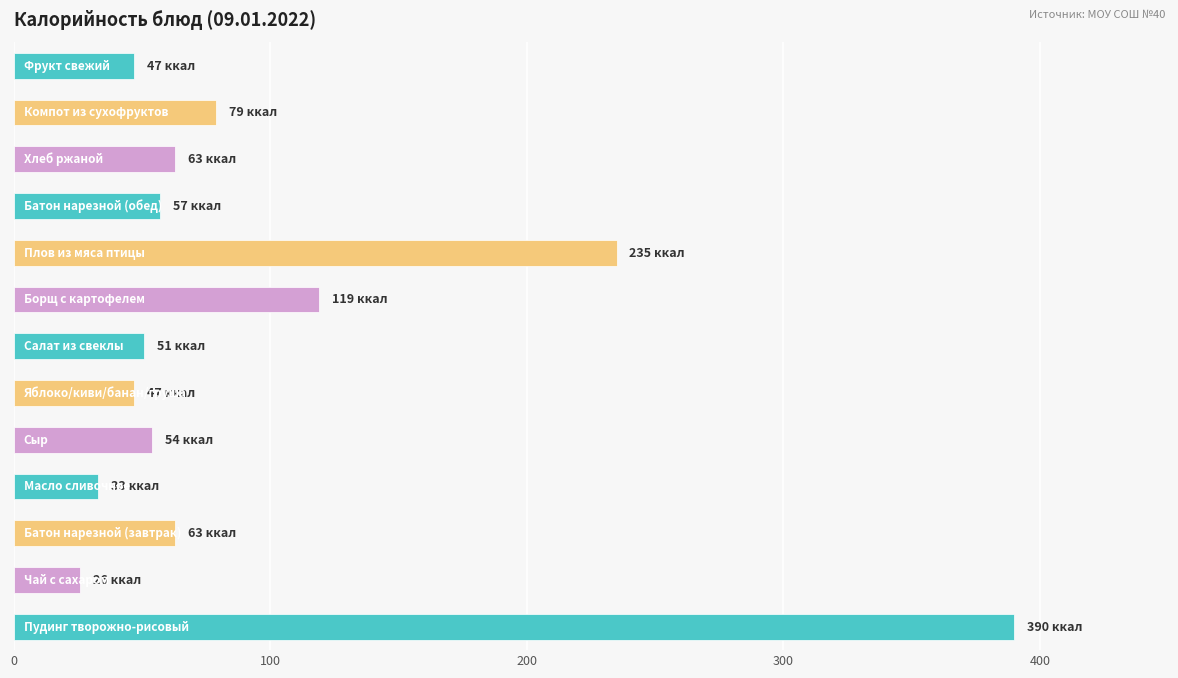

Are the bars grouped side by side (vs. stacked)?

No